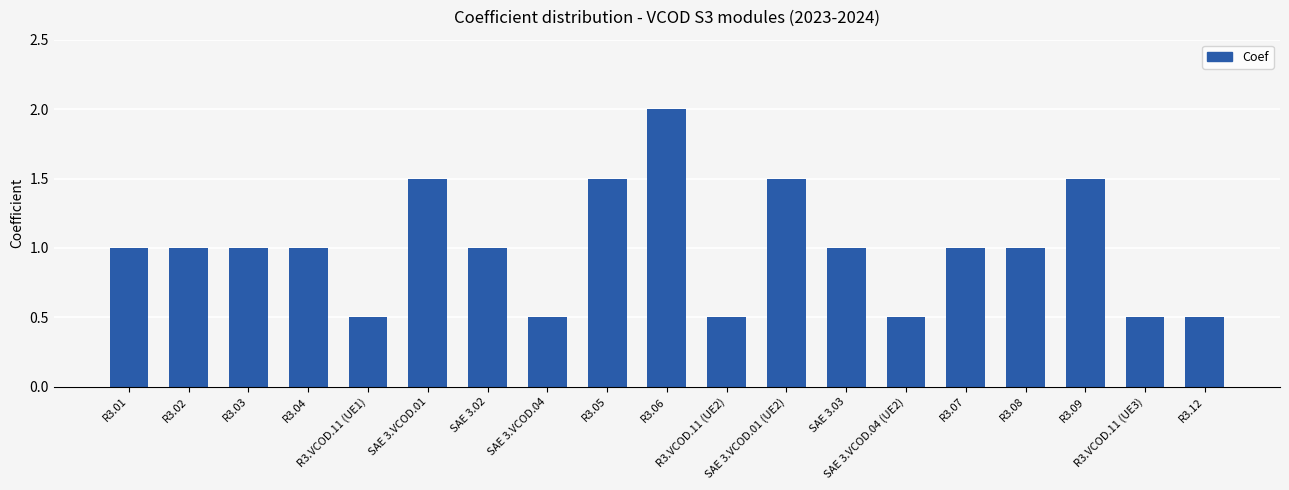

What is the difference between the maximum and second lowest values?

1.5